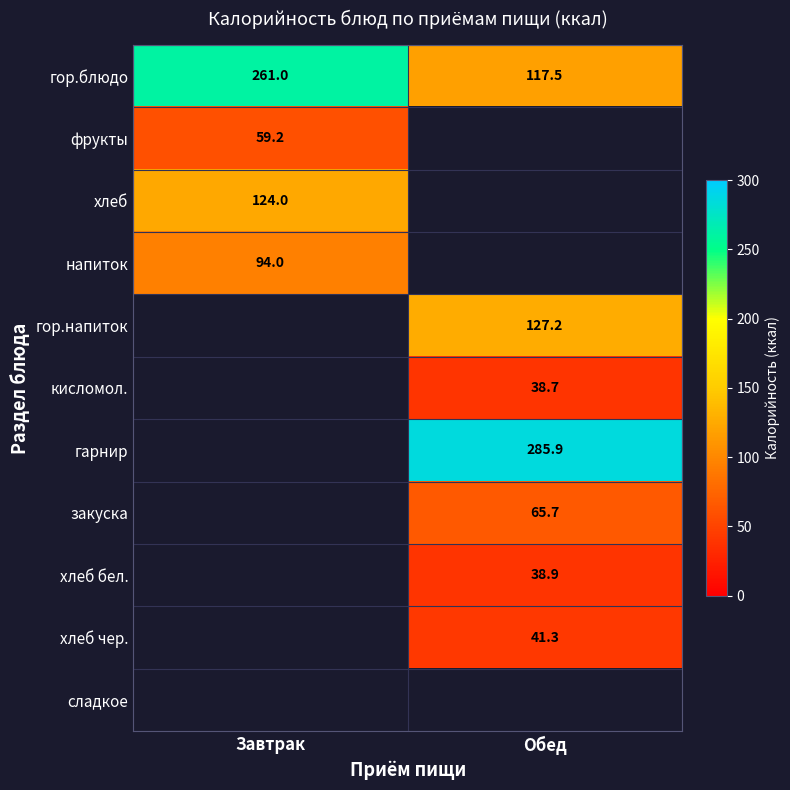

Rank the categories by гор.блюдо value from lowest to highest.

Обед, Завтрак